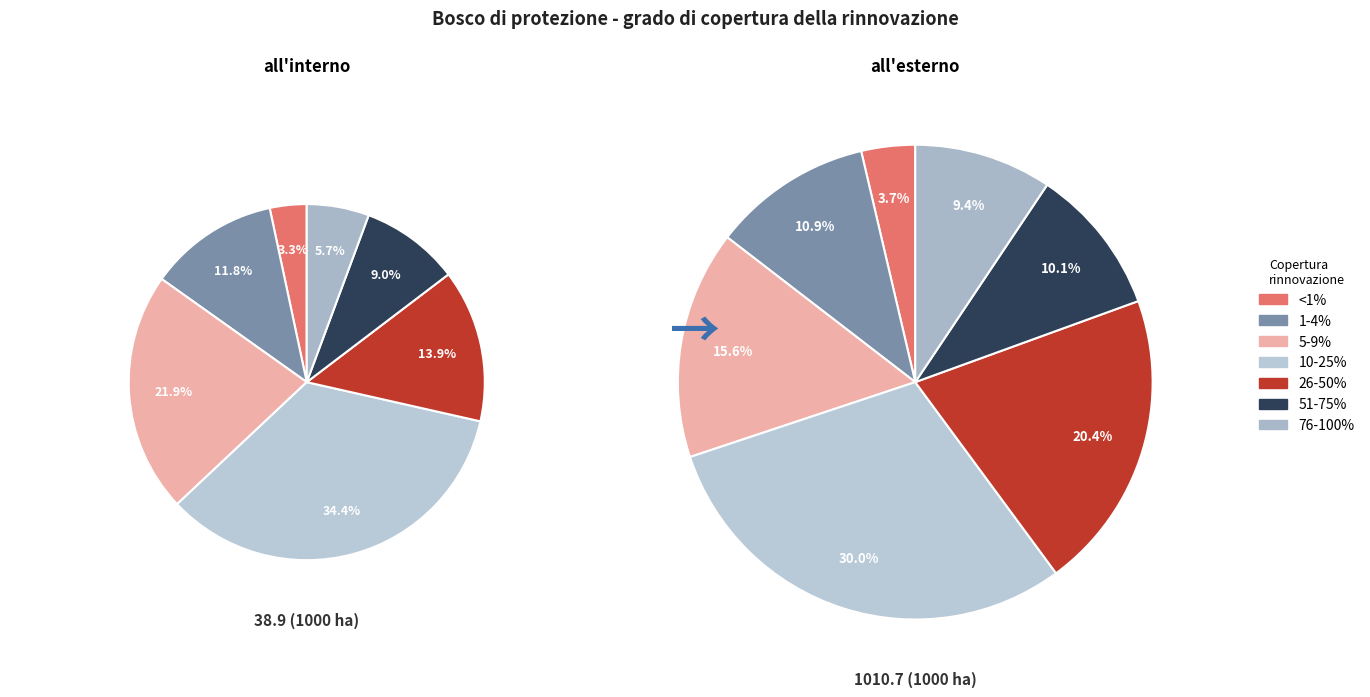

What percentage is the 76-100% slice, to the nearest percent?

9%